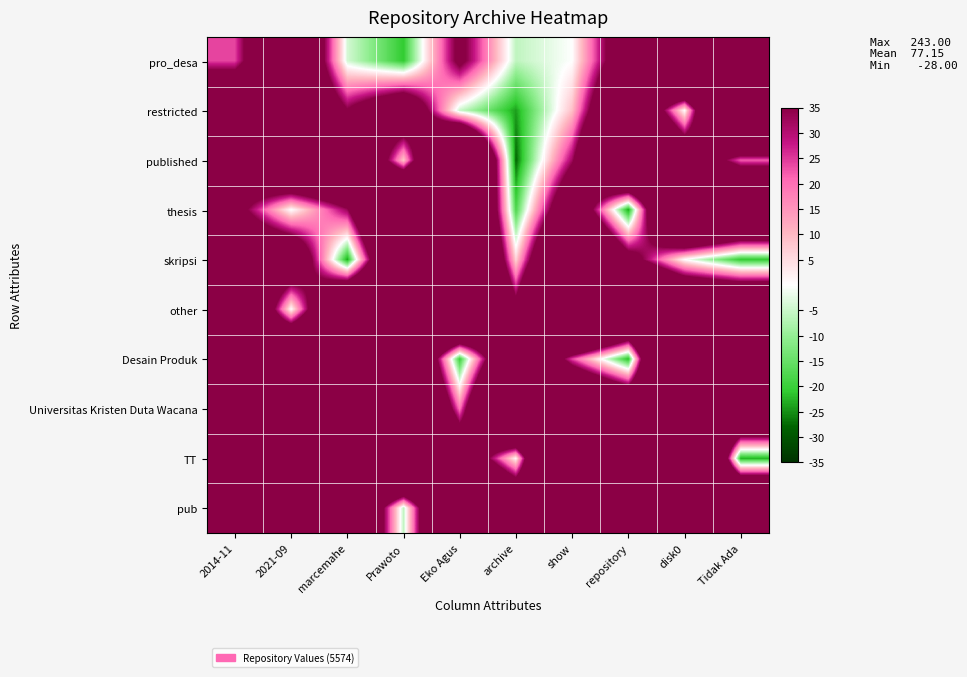

Rank the series by their maximum value, from highest to lowest.

Desain Produk, TT, other, restricted, pro_desa, Universitas Kristen Duta Wacana, thesis, published, skripsi, pub